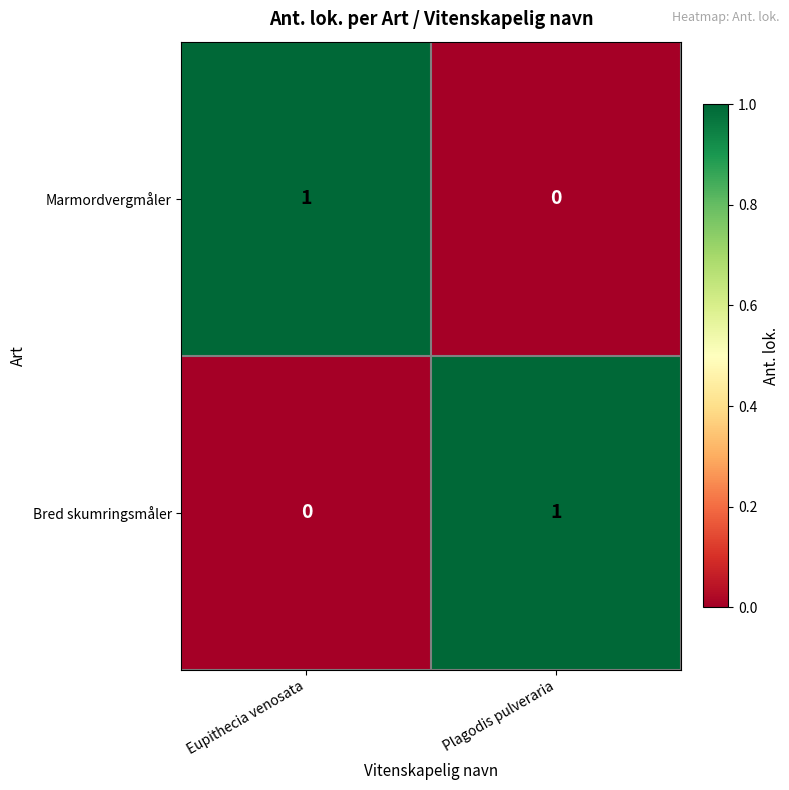

Reading right to left, transcribe all the data shown in this chart.

Marmordvergmåler: 0	1
Bred skumringsmåler: 1	0